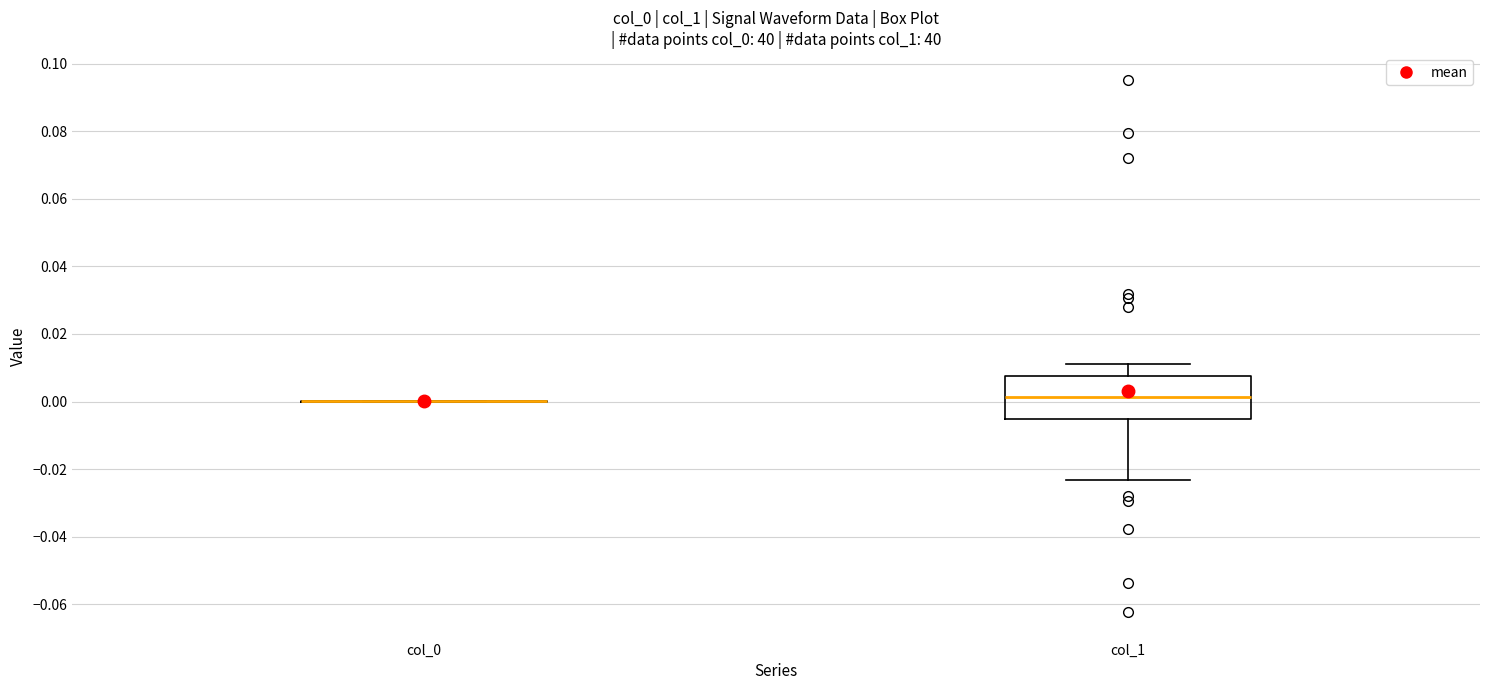

Reading left to right, read every box against the y-axis: the position of its median line, the range the box covers, and the ends of its whiskers. The values are not printed on the chart, so give them approximately, as read against the axis.

col_0: box collapsed to a line at 0.000, whiskers 0.000 to 0.000
col_1: median 0.002, box -0.006 to 0.008, whiskers -0.024 to 0.010